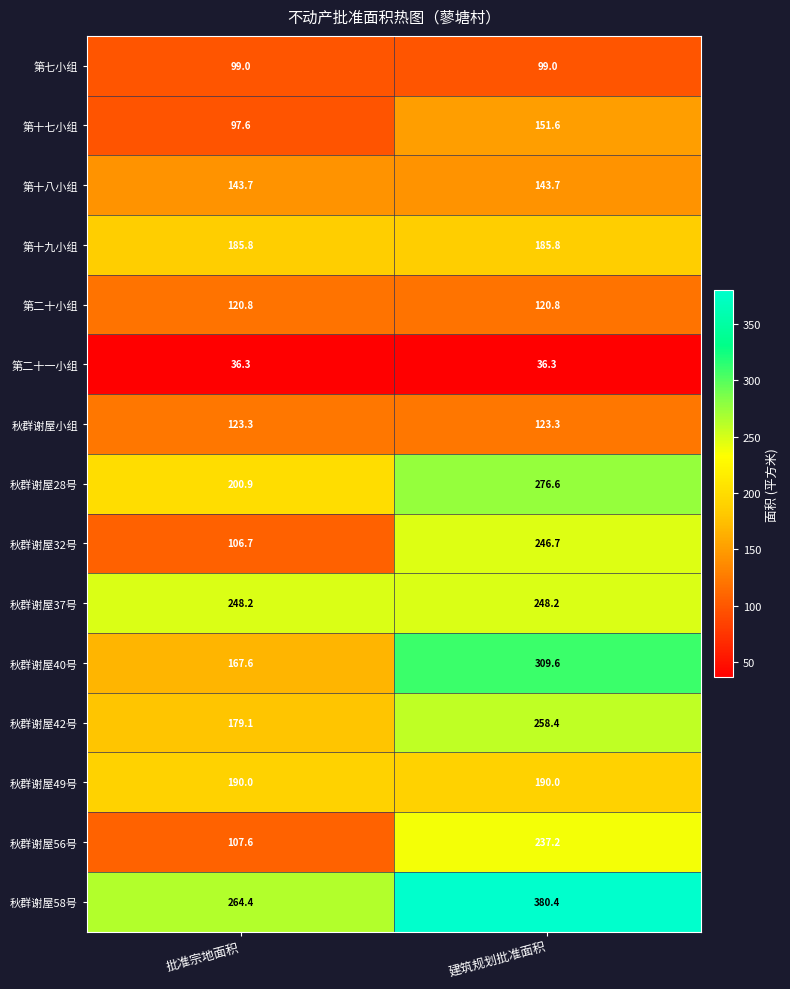

At which label does 秋群谢屋32号 reach its minimum?

批准宗地面积